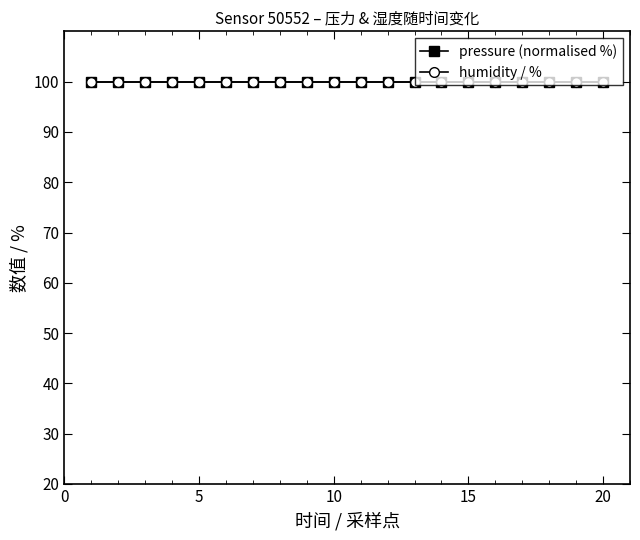

True or false: pressure and temperature cross at least once.

False